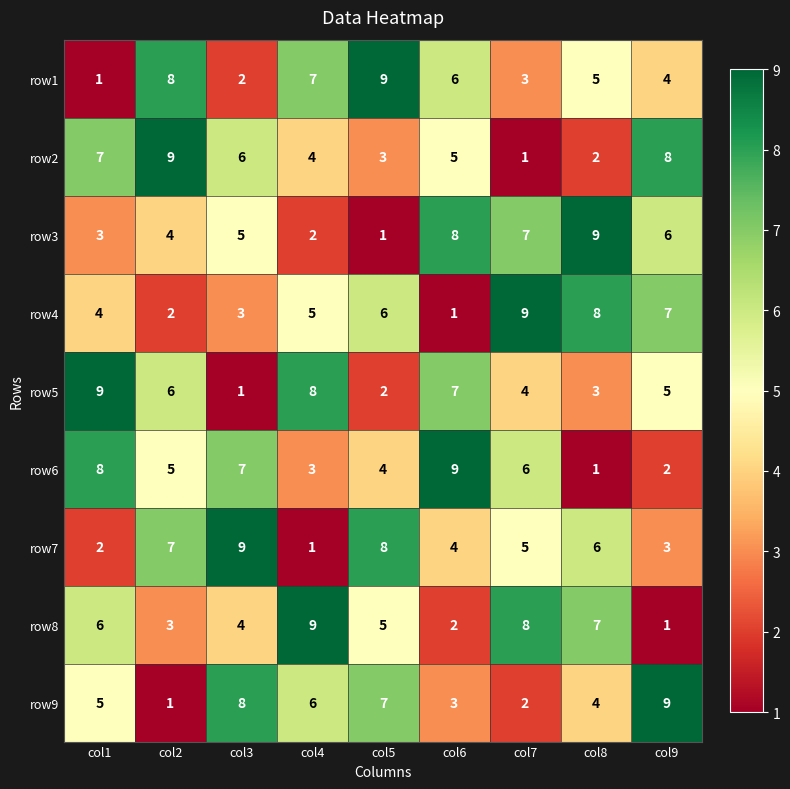

Between col2 and col3, which series saw the biggest shift?

row9